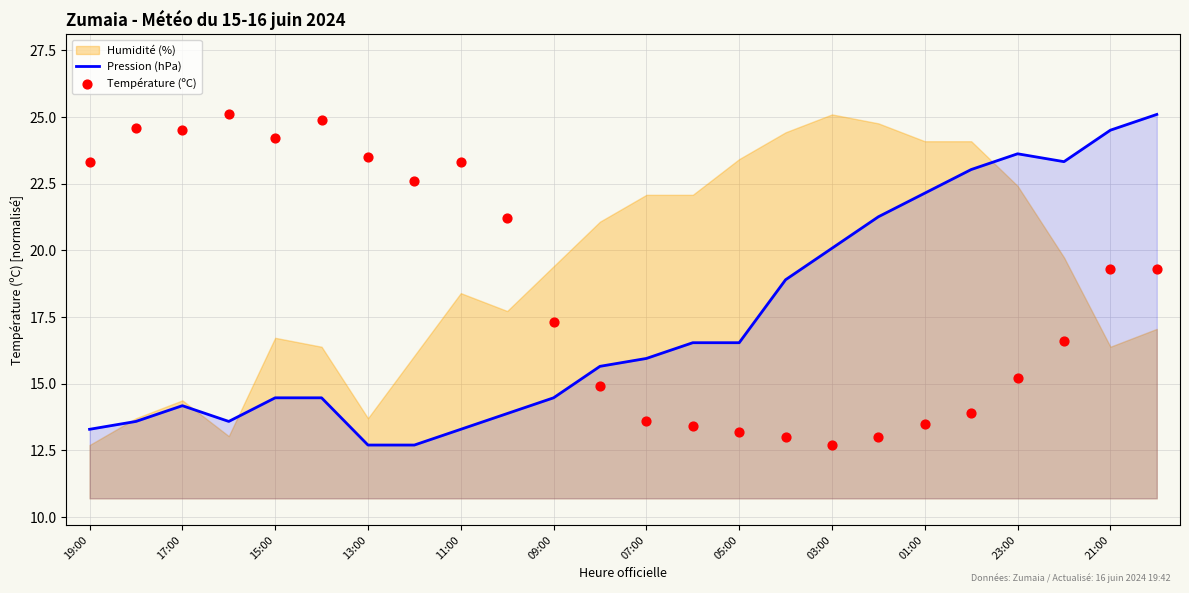

At how many categories does at least one series exceed 14?

24